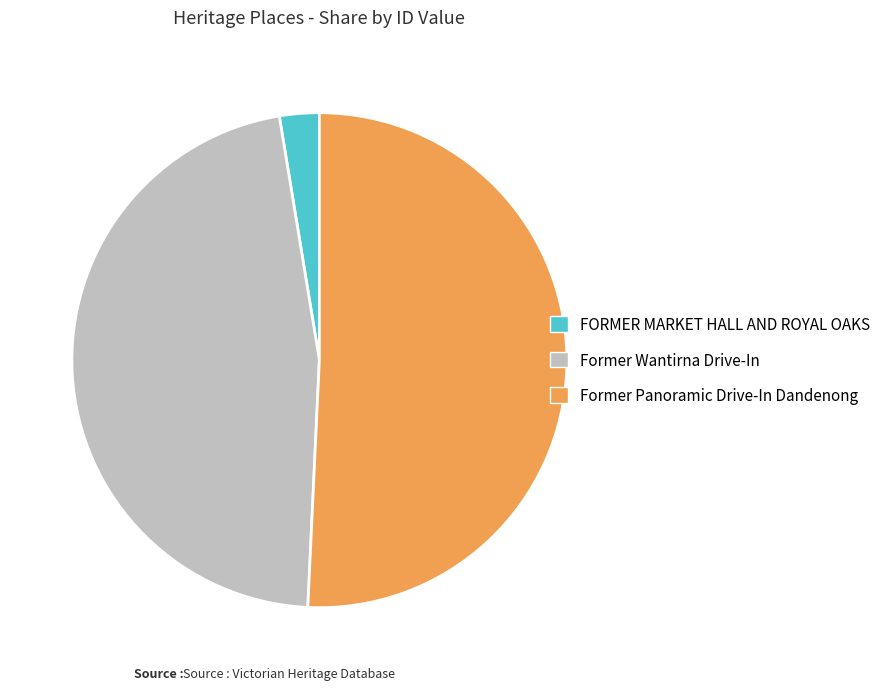

What is the largest slice in the pie chart?

Former Panoramic Drive-In Dandenong